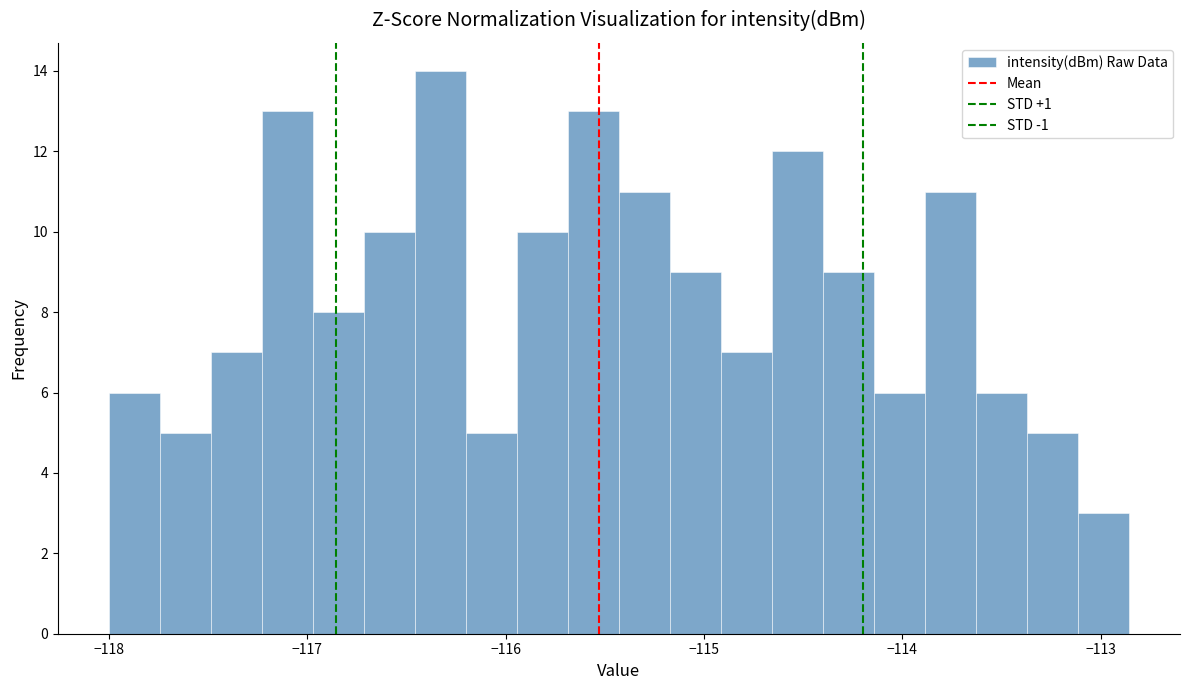

Around what value on the x-axis is the tallest bar? Give the approximate position of its centre, as read against the axis.

-116.3